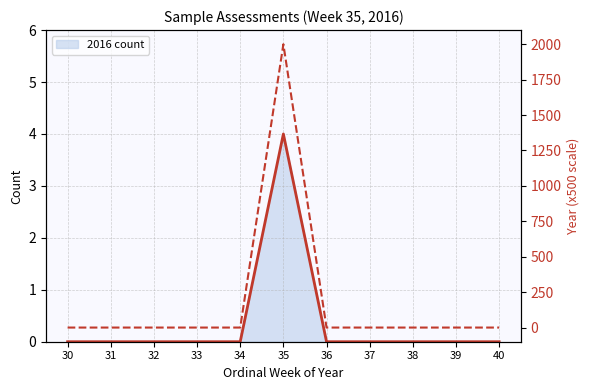

Which label corresponds to the largest value in the chart?

35